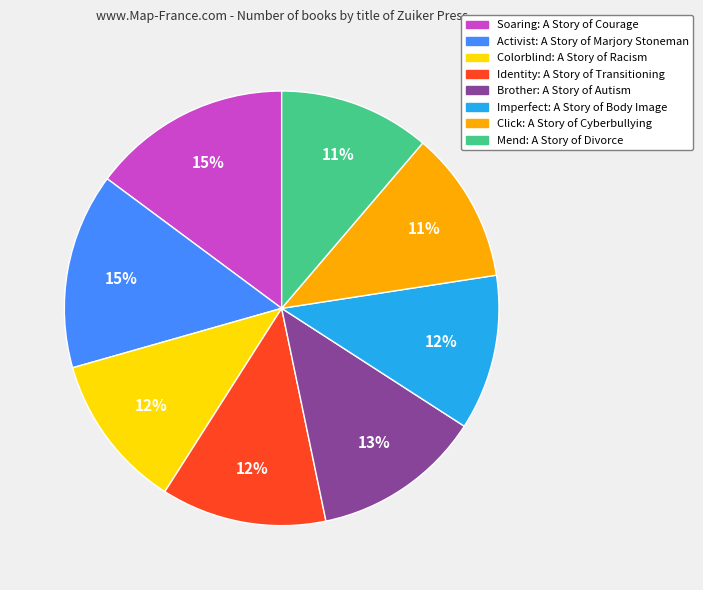

To the nearest percent, what portion does Colorblind: A Story of Racism represent?

12%